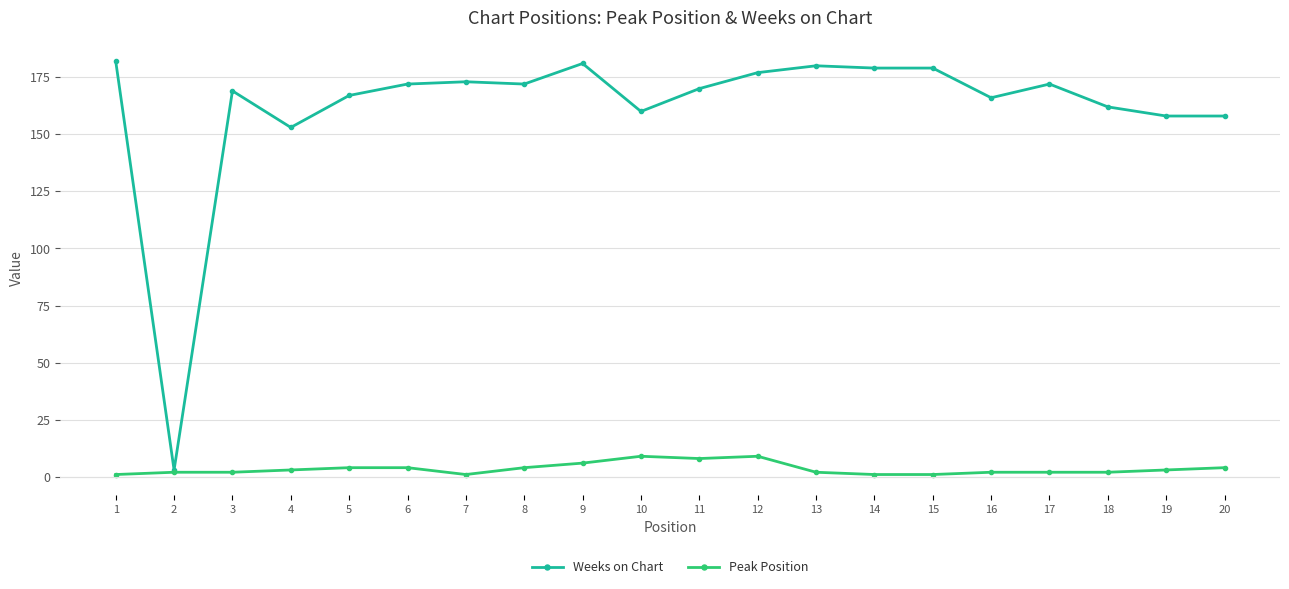

True or false: Peak Position has more than 1 interior local peaks.

True